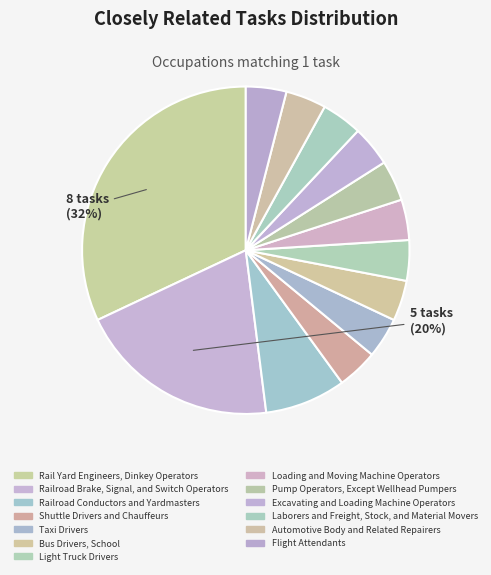

Combined, do Shuttle Drivers and Chauffeurs and Pump Operators, Except Wellhead Pumpers account for over 50%?

No